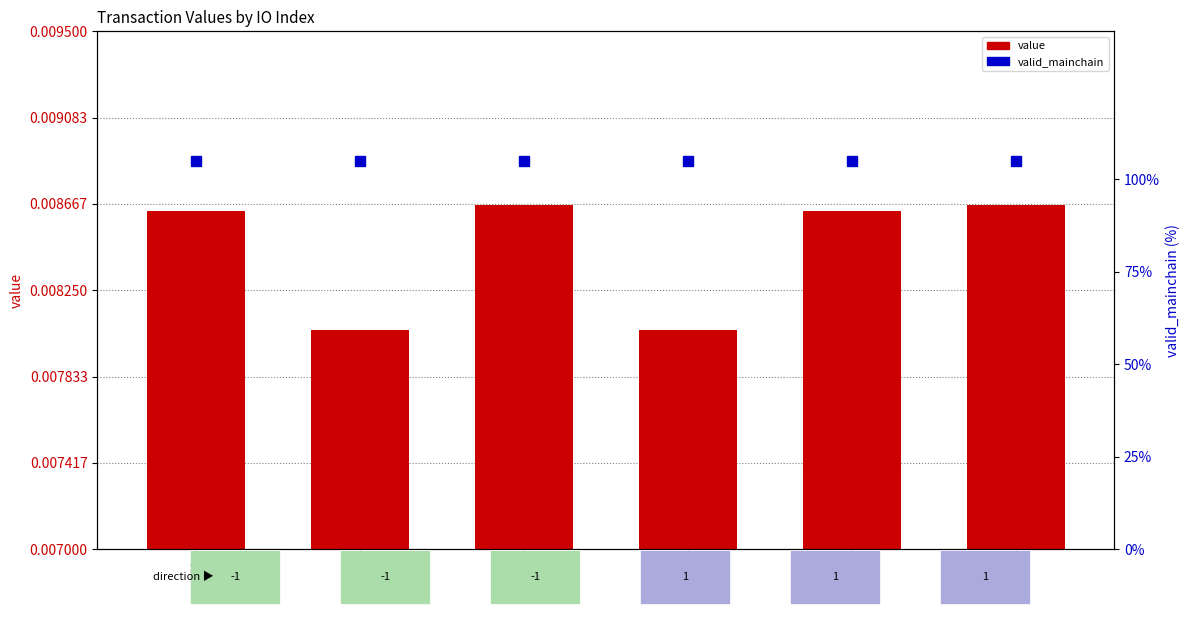

Reading left to right, what are all the values shown in this chart?

value: 0.0	0.0	0.0	0.0	0.0	0.0
valid_mainchain: 1.1	1.1	1.1	1.1	1.1	1.1